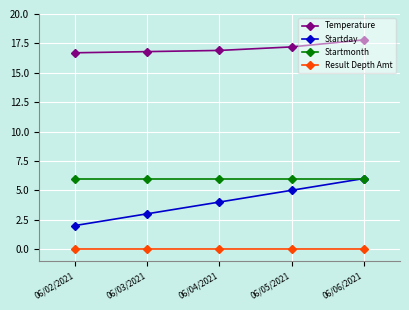

How many distinct data groups are displayed?

4